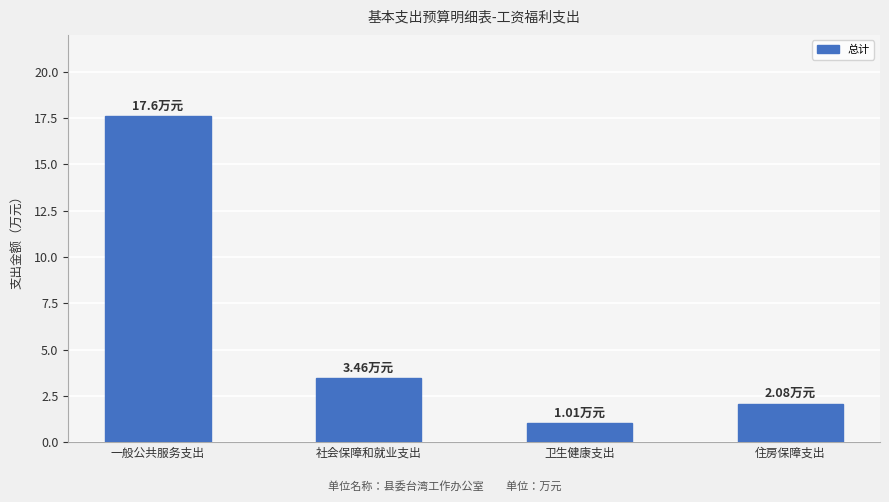

Reading right to left, list all the values displayed in this chart.

住房保障支出=2.1	卫生健康支出=1.0	社会保障和就业支出=3.5	一般公共服务支出=17.6